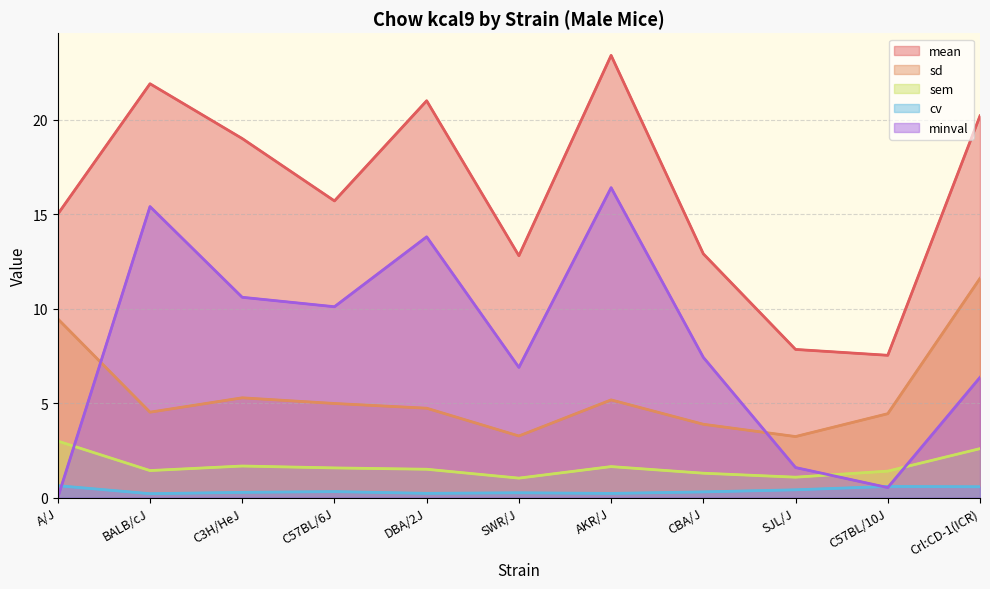

At which label does mean reach its peak?

AKR/J